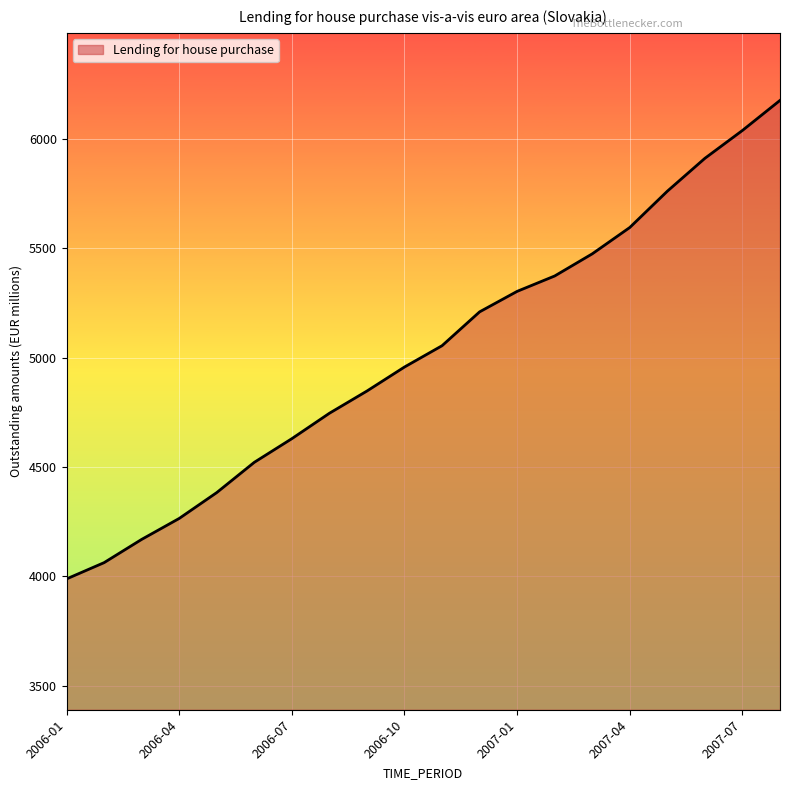

What is the difference between the maximum and minimum values?

2188.1